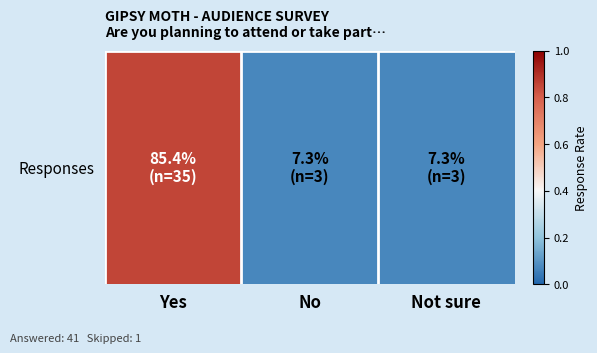

What is the minimum value shown in the chart?

0.1